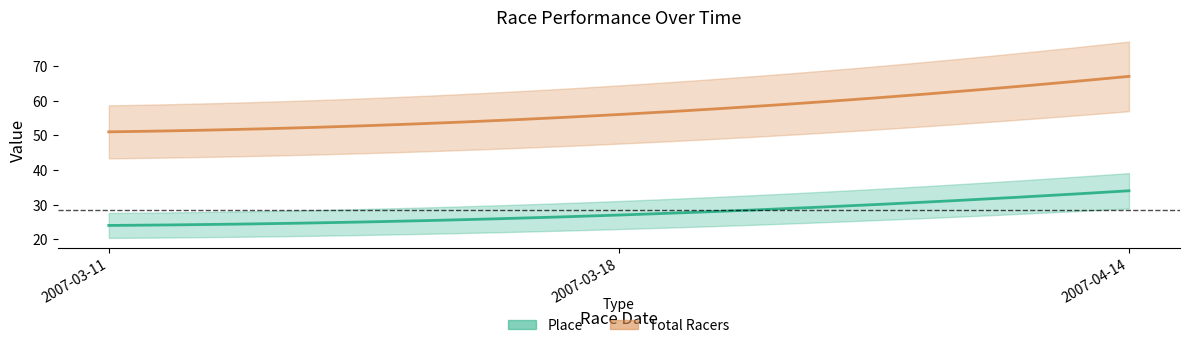

Count the Place values in the range 24 to 34.

3